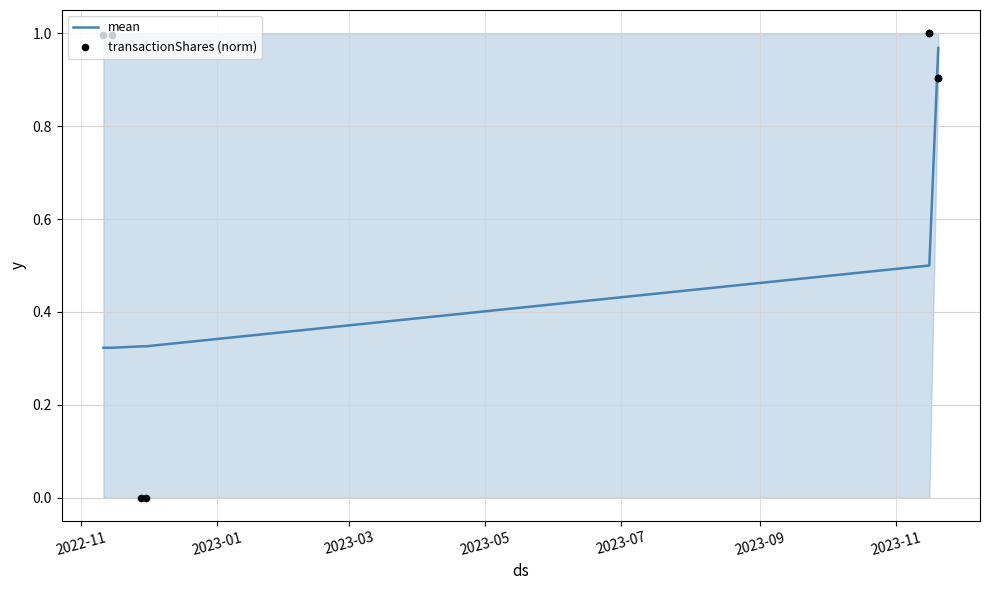

What are all the series names shown in the legend?

mean, transactionShares (norm)